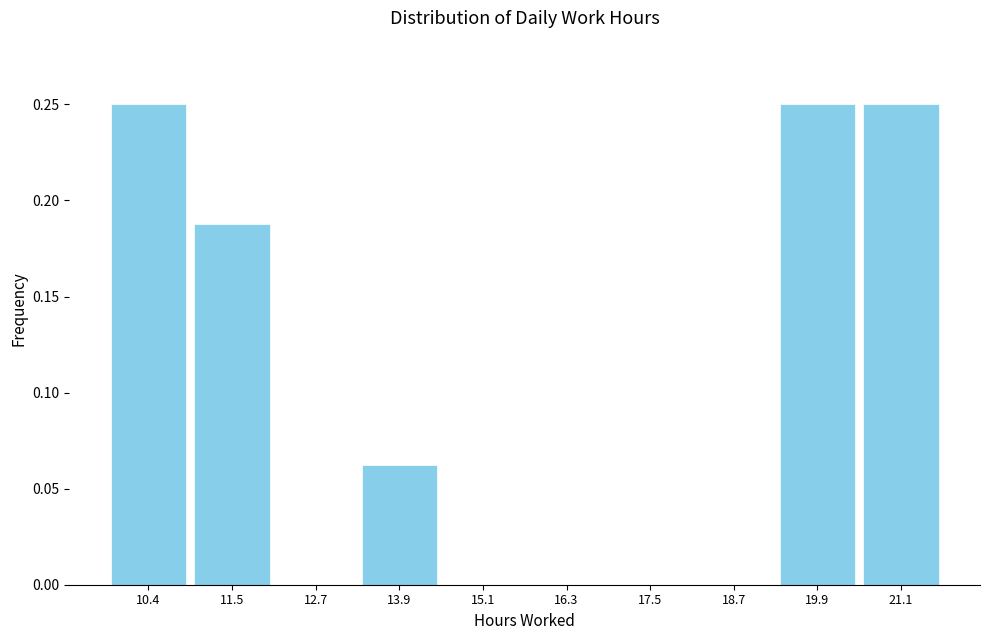

What is the height of the bar covering 19.4 to 20.4 on the x-axis? Neither the bar edges nor the heights are printed on the chart, so give them approximately, as read against the axes.

0.250